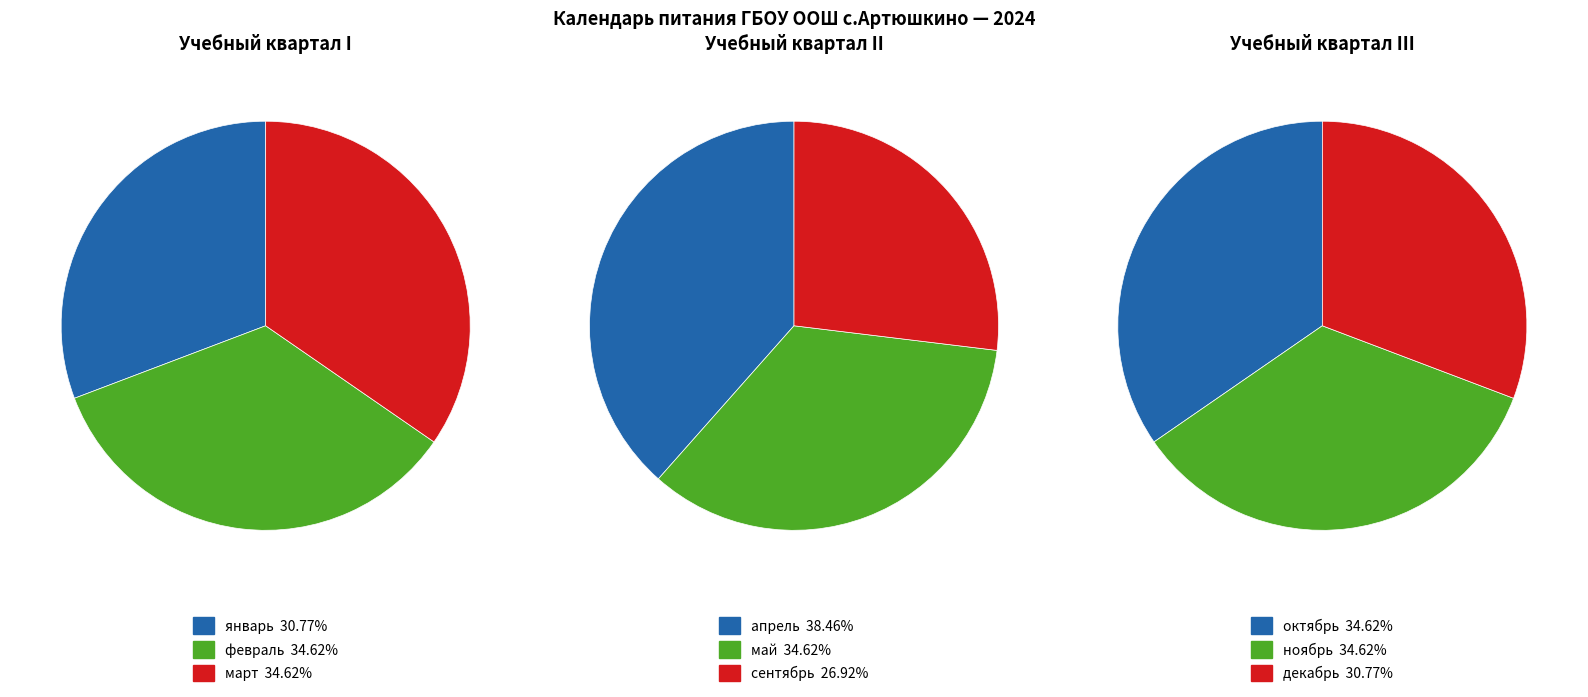

To the nearest percent, what is the difference between the largest and smallest slice percentages?

4%